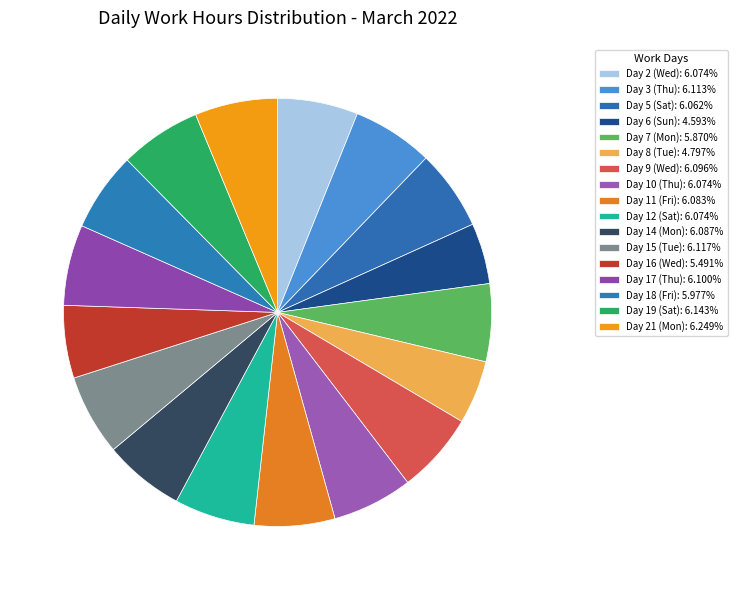

To the nearest percent, what percentage of the pie is Day 7 (Mon)?

6%